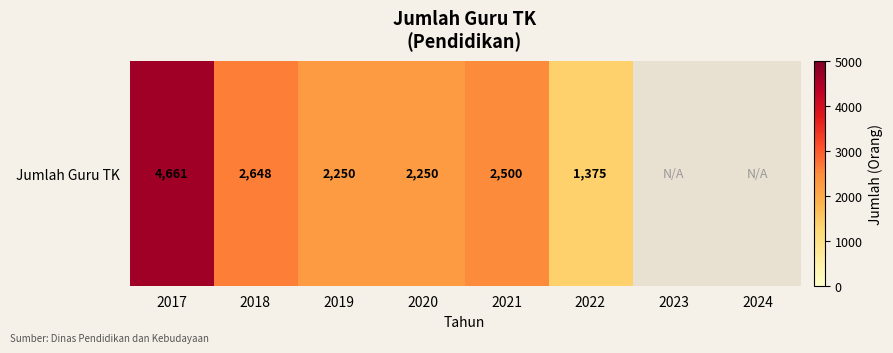

Rank the categories by value from lowest to highest.

2022, 2019, 2020, 2021, 2018, 2017, 2023, 2024